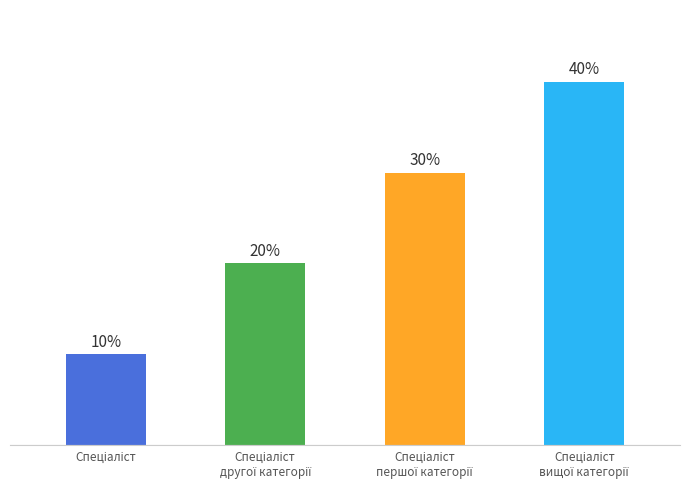

Which category has the highest value across all series?

Спеціаліст
вищої категорії